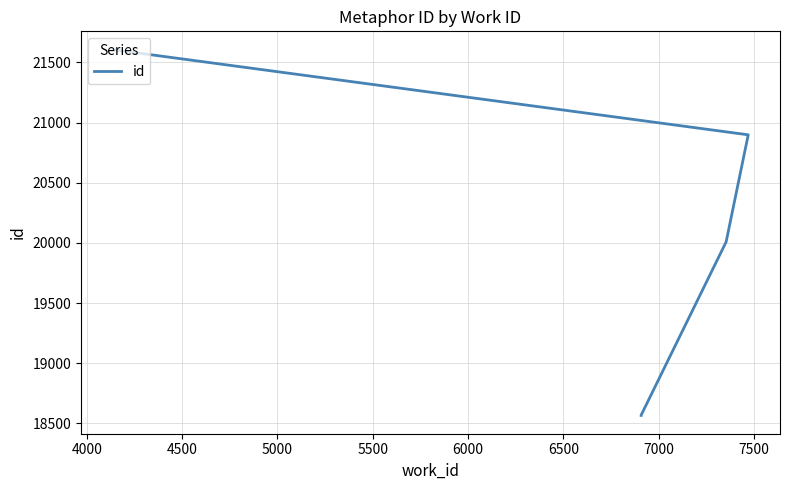

What is the change in value from 4000 to 5500?

+3038